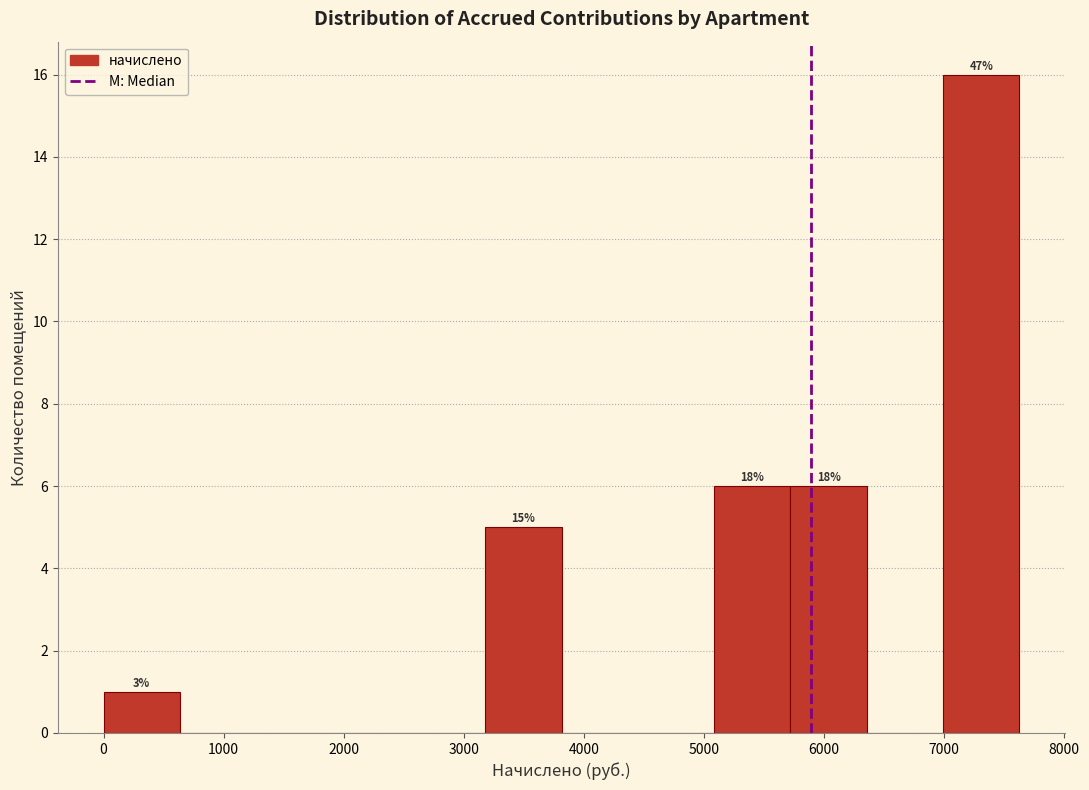

Which range on the x-axis has the tallest bar?

7000 to 7600